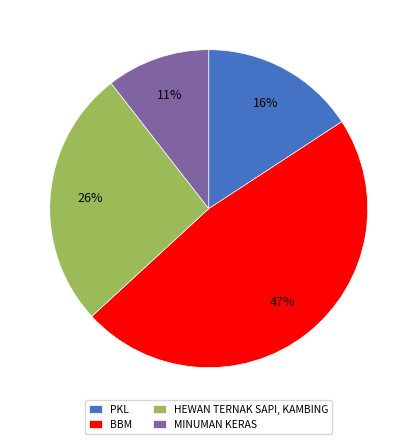

To the nearest percent, what portion does BBM represent?

47%